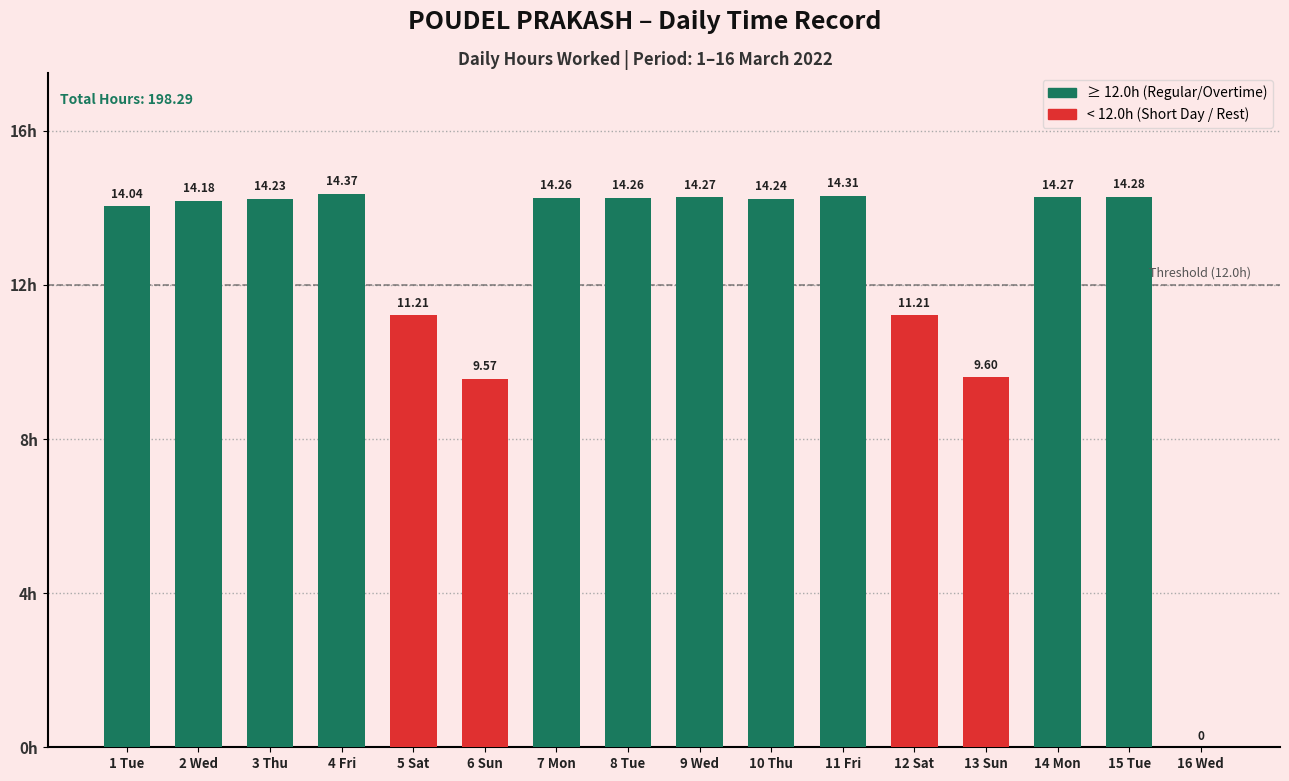

What is the sum of all values?

198.3